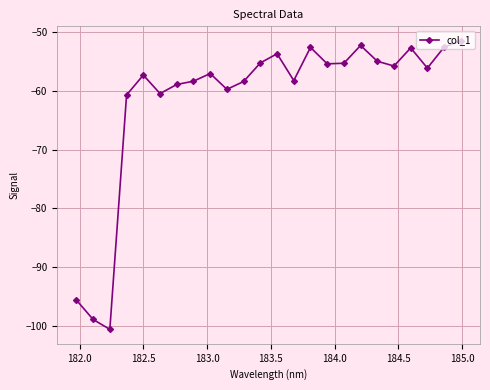

What is the greatest value displayed?

-51.5